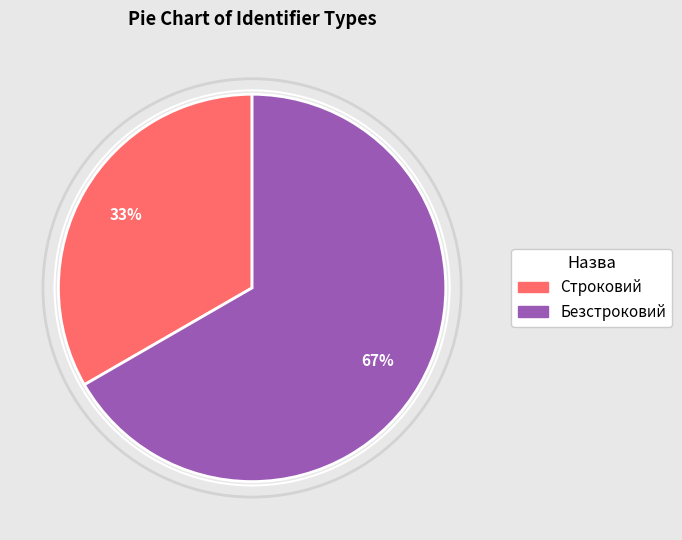

What is the smallest slice in the pie chart?

Строковий